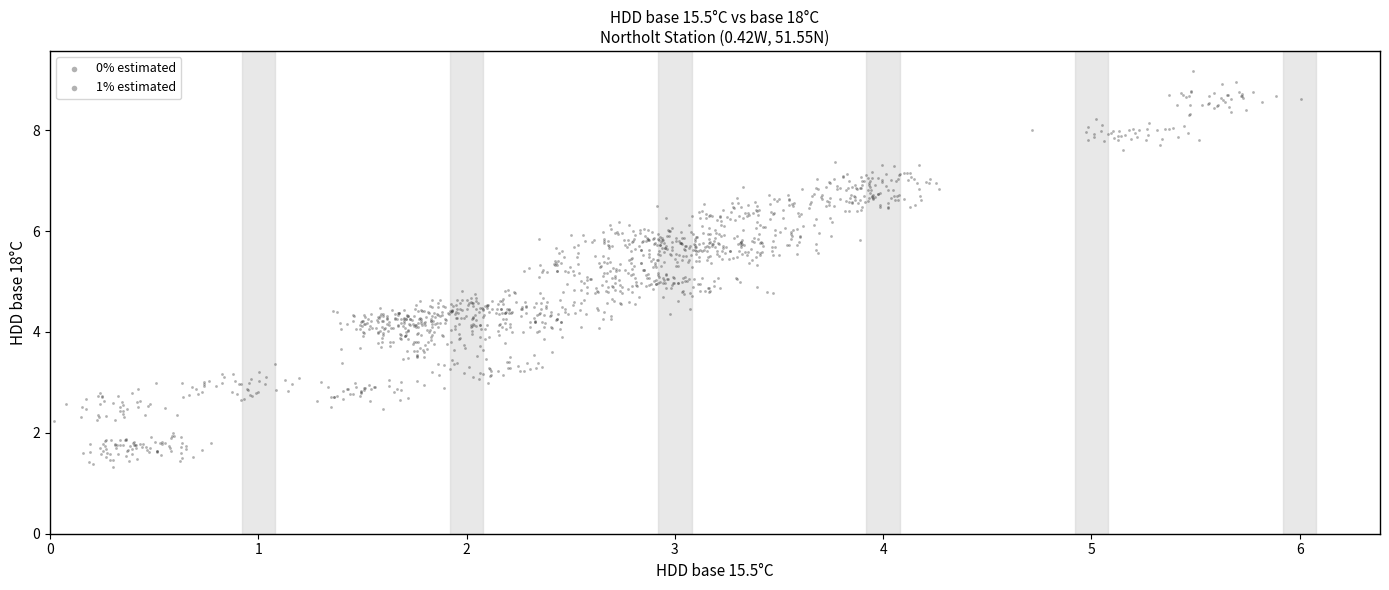

Which series contains the lowest Y value?

0% estimated